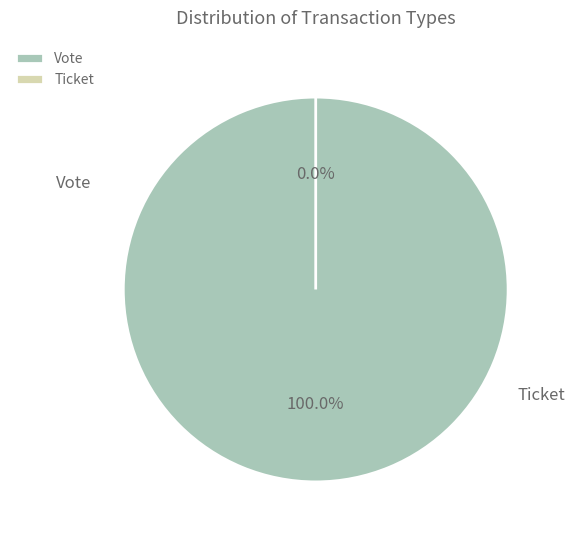

Count the number of slices in the pie.

2